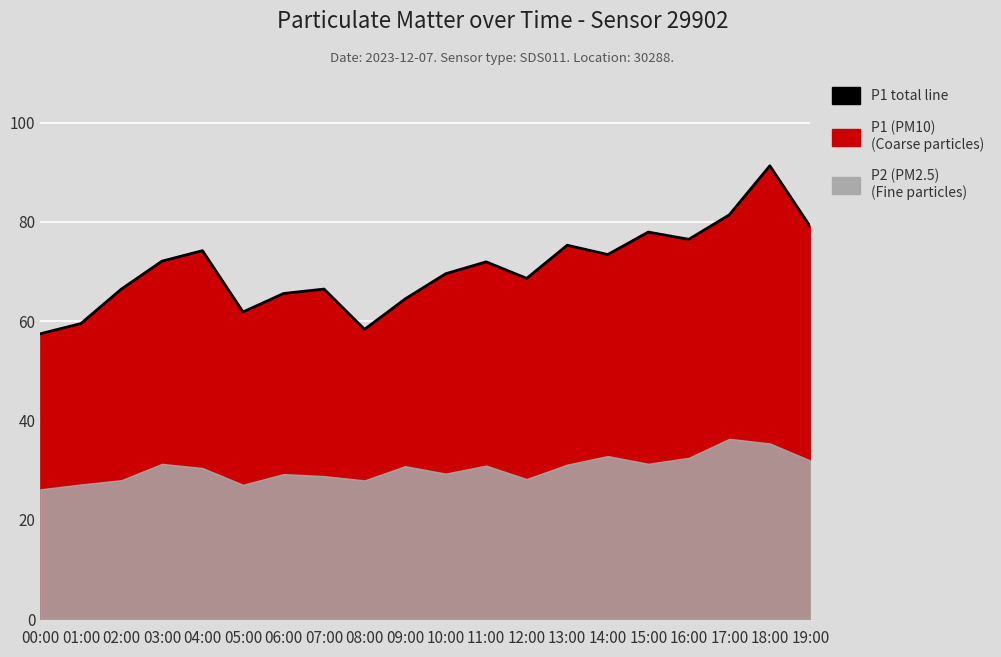

The value at 12:00 is 30.0. True or false?

False